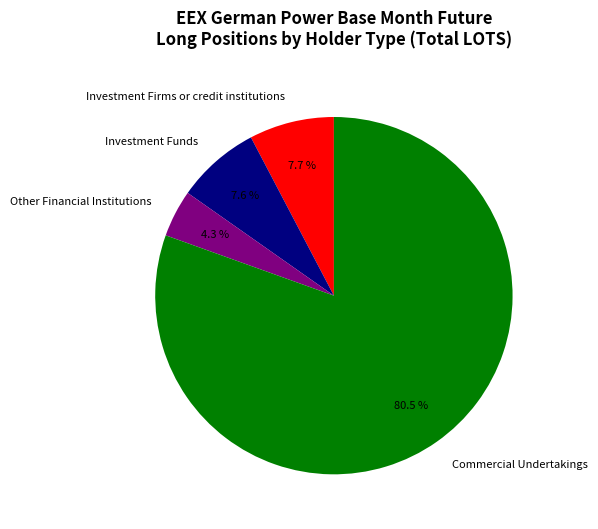

Combined, what portion of the pie is Commercial Undertakings and Investment Funds?

88.0%